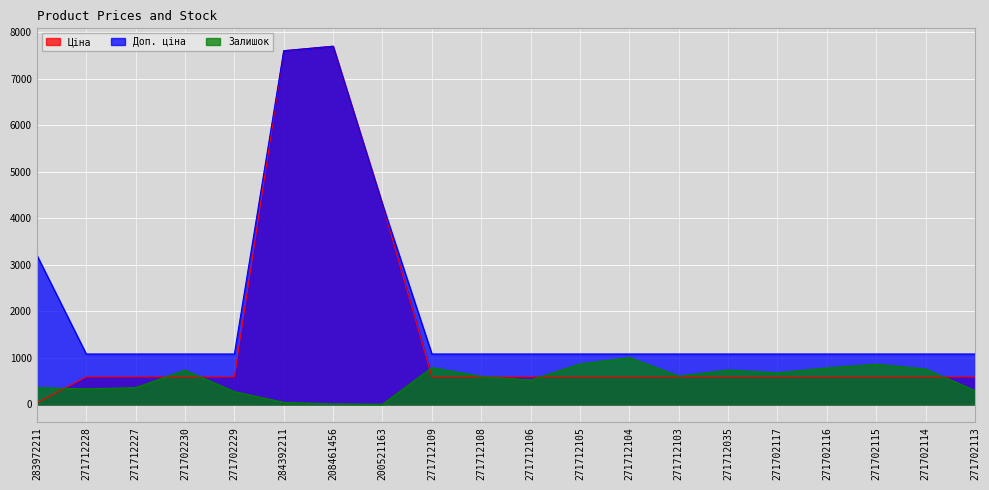

Read the Ціна value at 271712108.

589.9